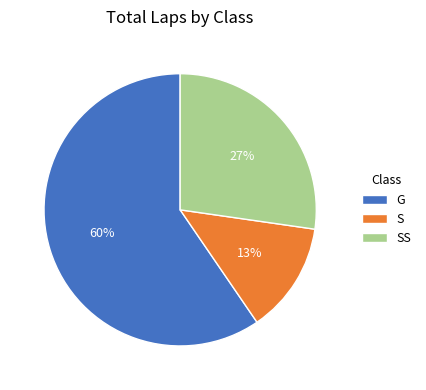

Is there any slice that represents more than half of the pie?

Yes